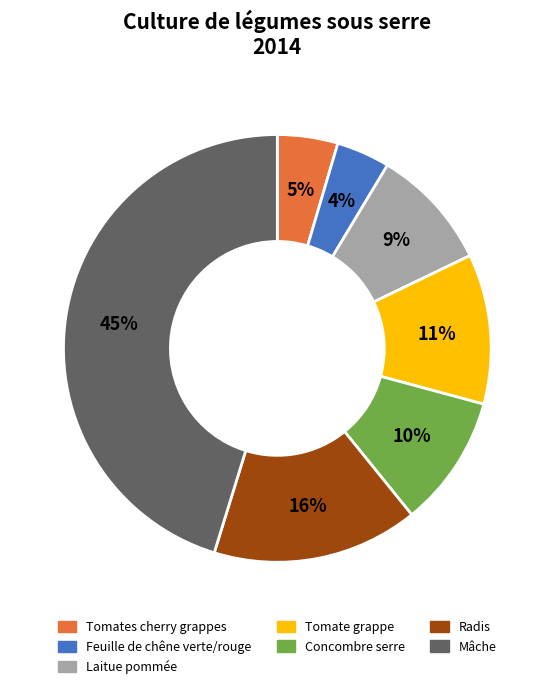

Combined, do Tomates cherry grappes and Feuille de chêne verte/rouge account for over 50%?

No